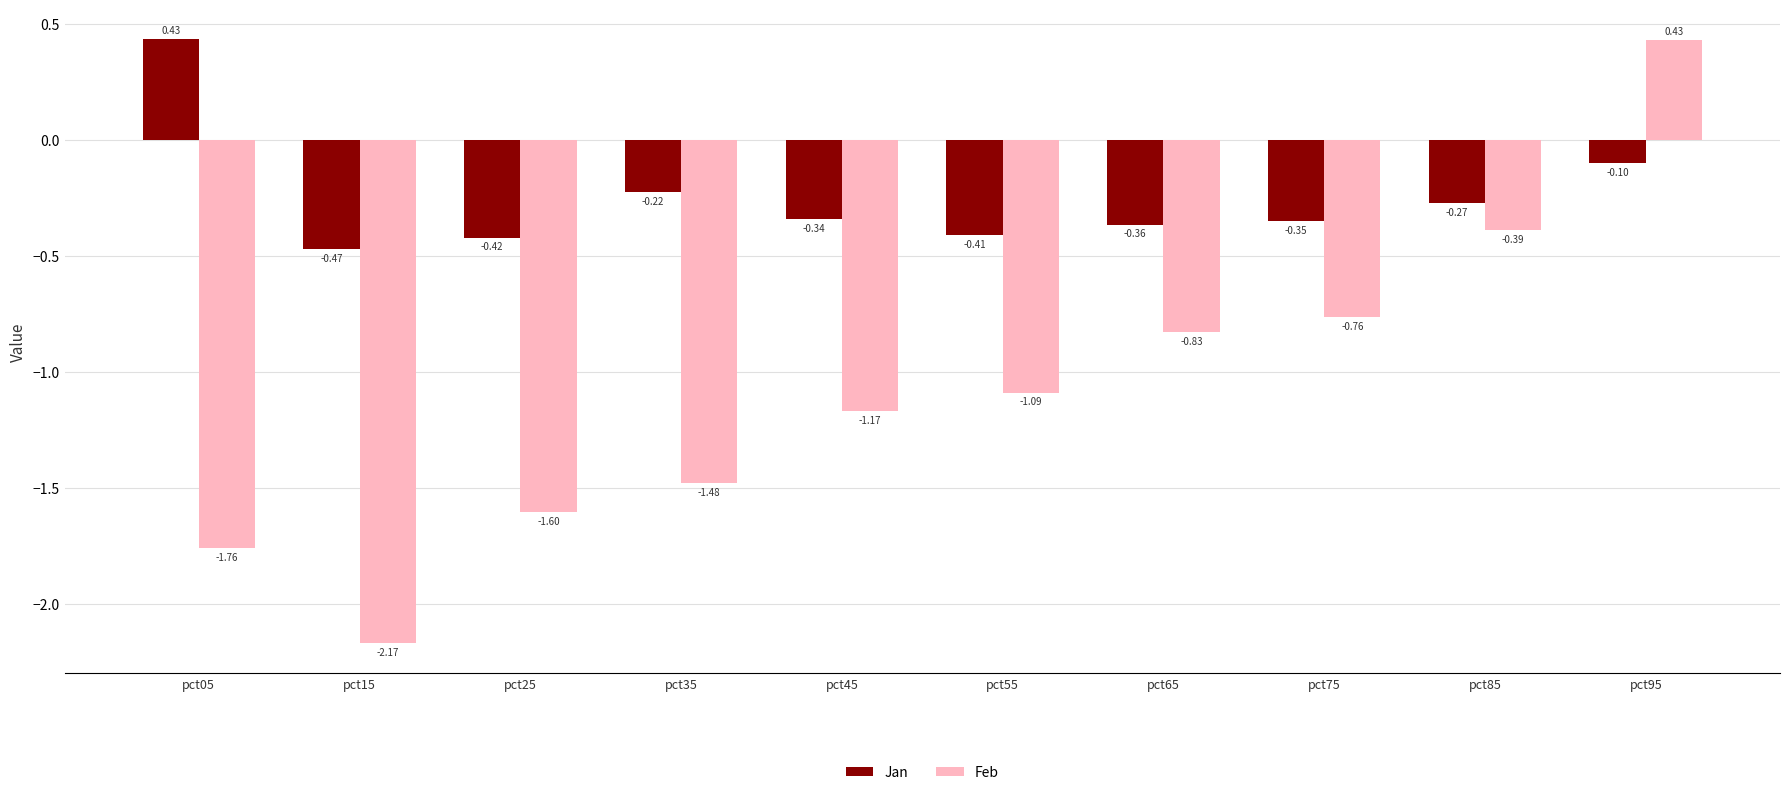

What is the sum of the Jan values at pct25 and pct85?

-0.7